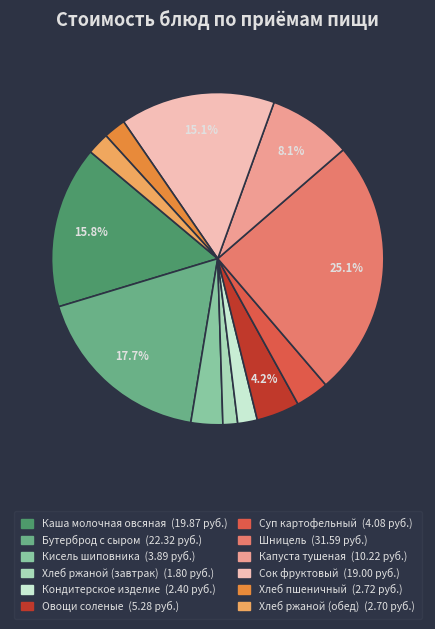

To the nearest percent, what portion does Сок фруктовый represent?

15%